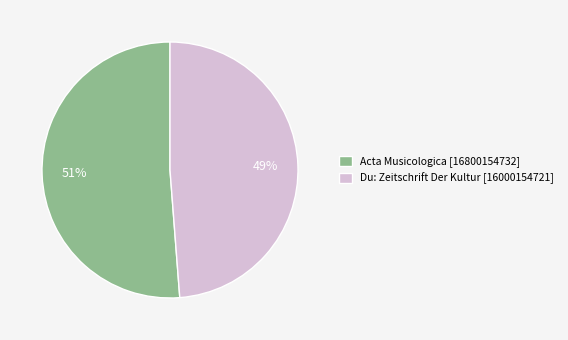

What is the largest slice in the pie chart?

Acta Musicologica